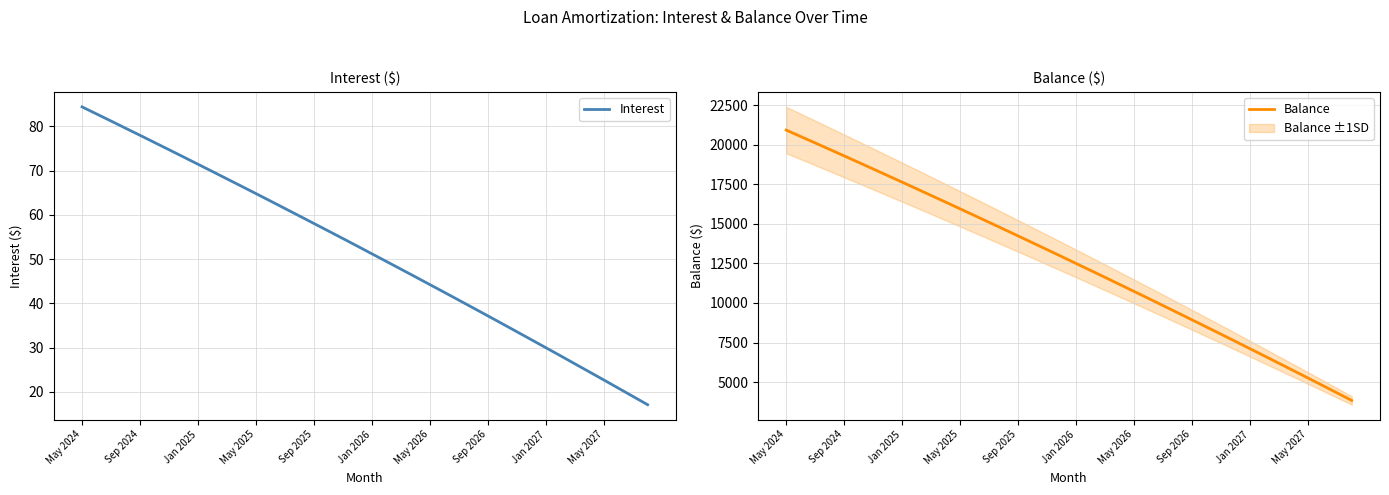

List the series in order of their overall mean, lowest first.

Interest, Balance